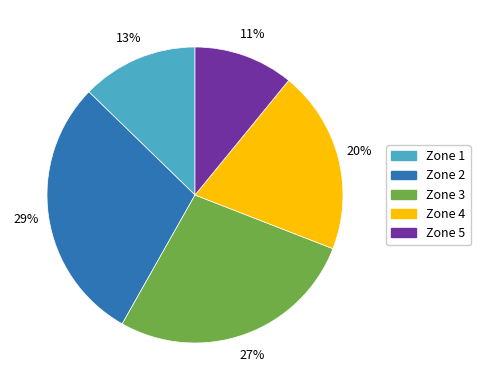

Is there any slice that represents more than half of the pie?

No